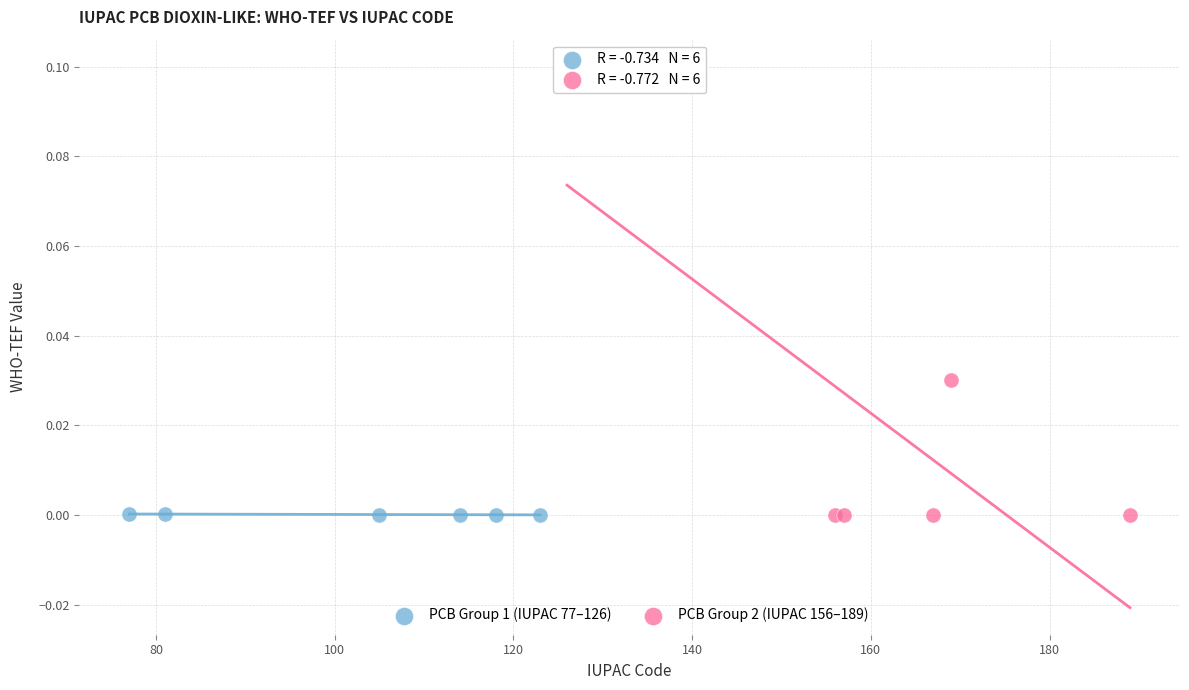

Which series reaches the maximum Y coordinate?

PCB Group 2 (IUPAC 156–189)